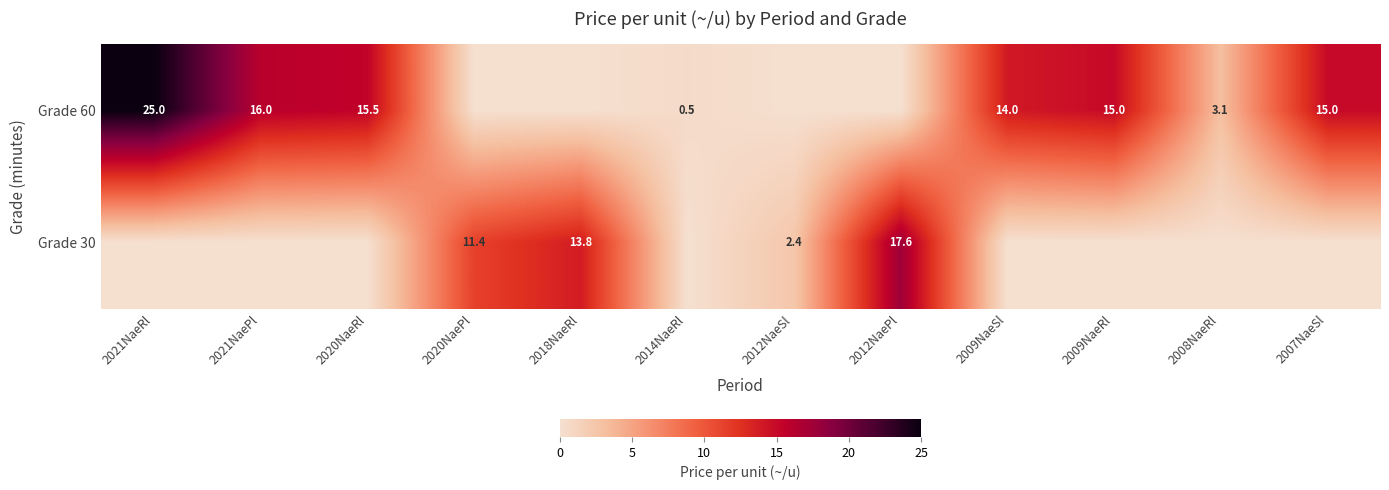

Is it true that Grade 60 equals 16.0 at 2021NaePl?

True